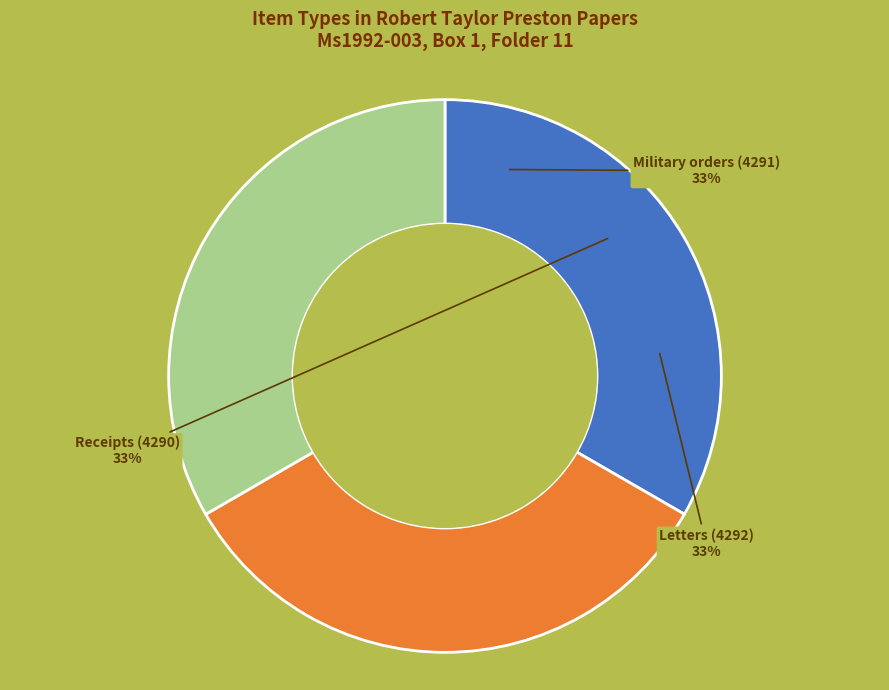

Approximately how many times larger is the value at Receipts (4290) compared to Military orders (4291)?

1.0